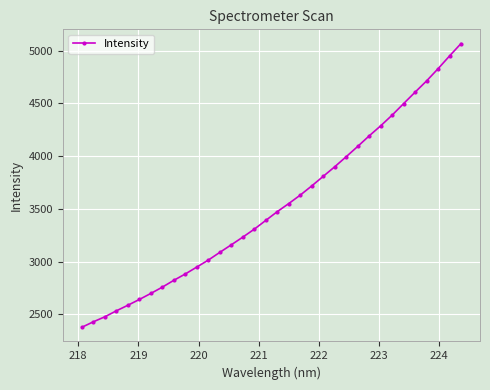

What is the value of the 14th point from the left?

3159.3